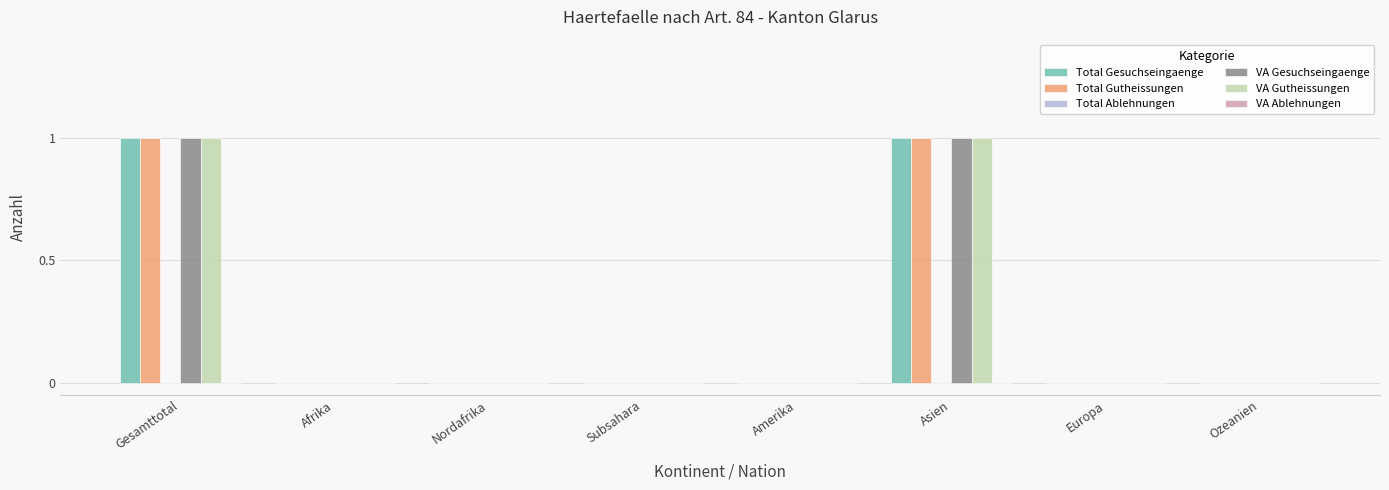

The value of Total Gutheissungen at Ozeanien is -1. True or false?

False